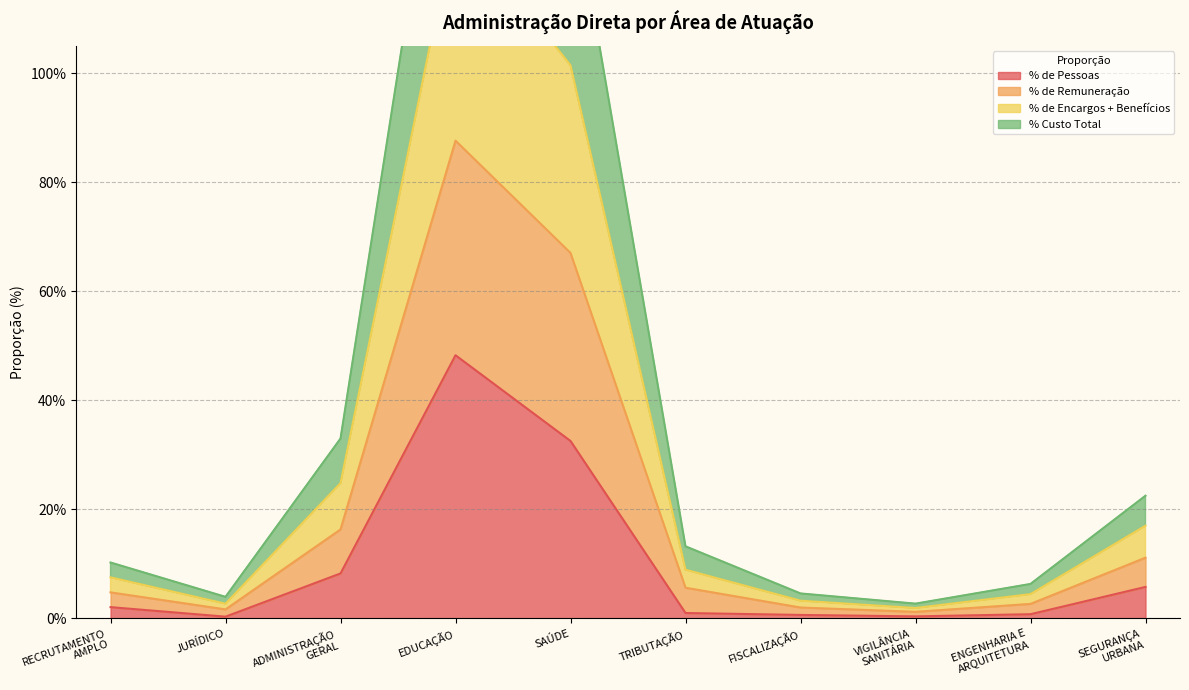

True or false: % de Remuneração and % de Encargos + Benefícios intersect in this chart.

False